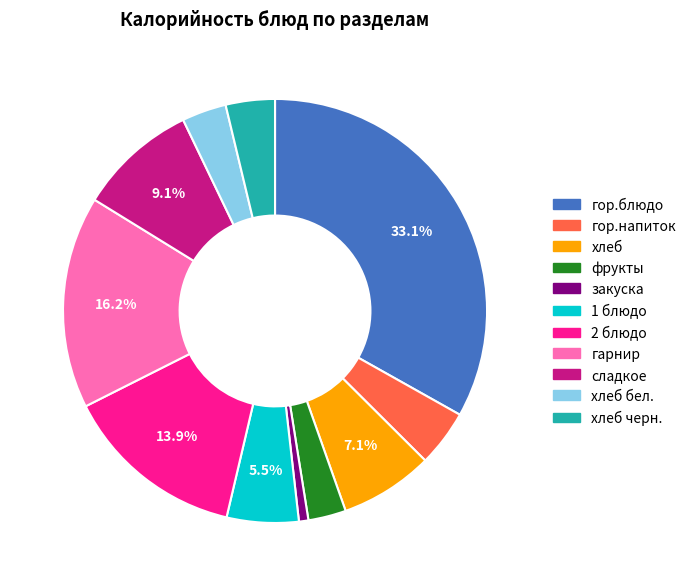

Which slice is the smallest?

закуска